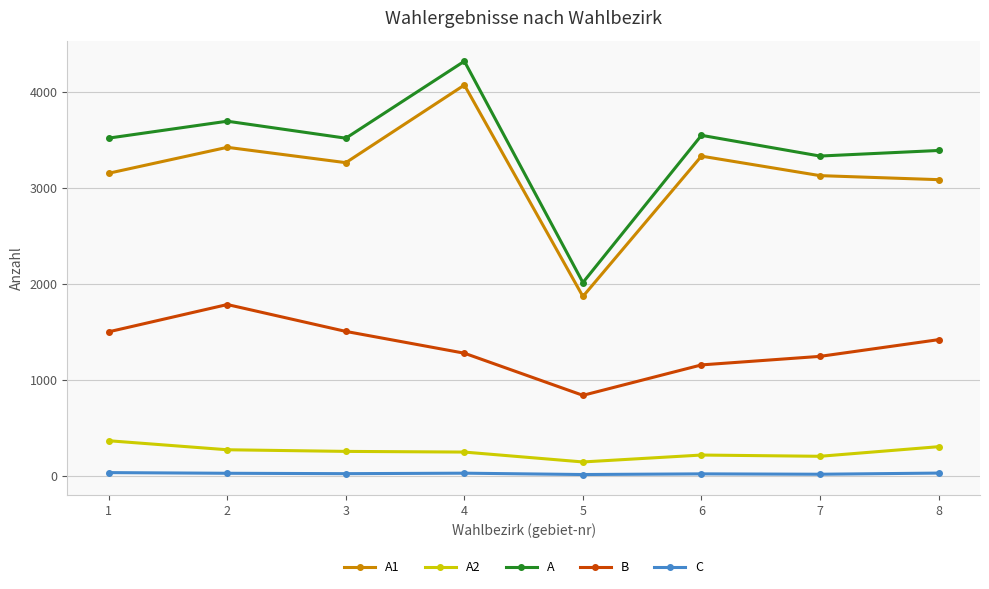

What is the value of the A point at the 3rd from the left?

3518